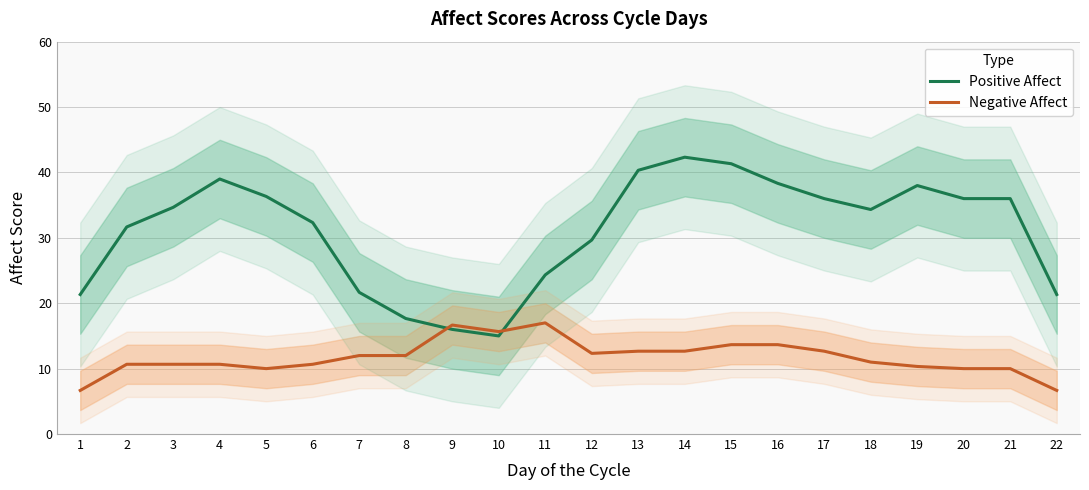

Between 6 and 22, which is larger?

6